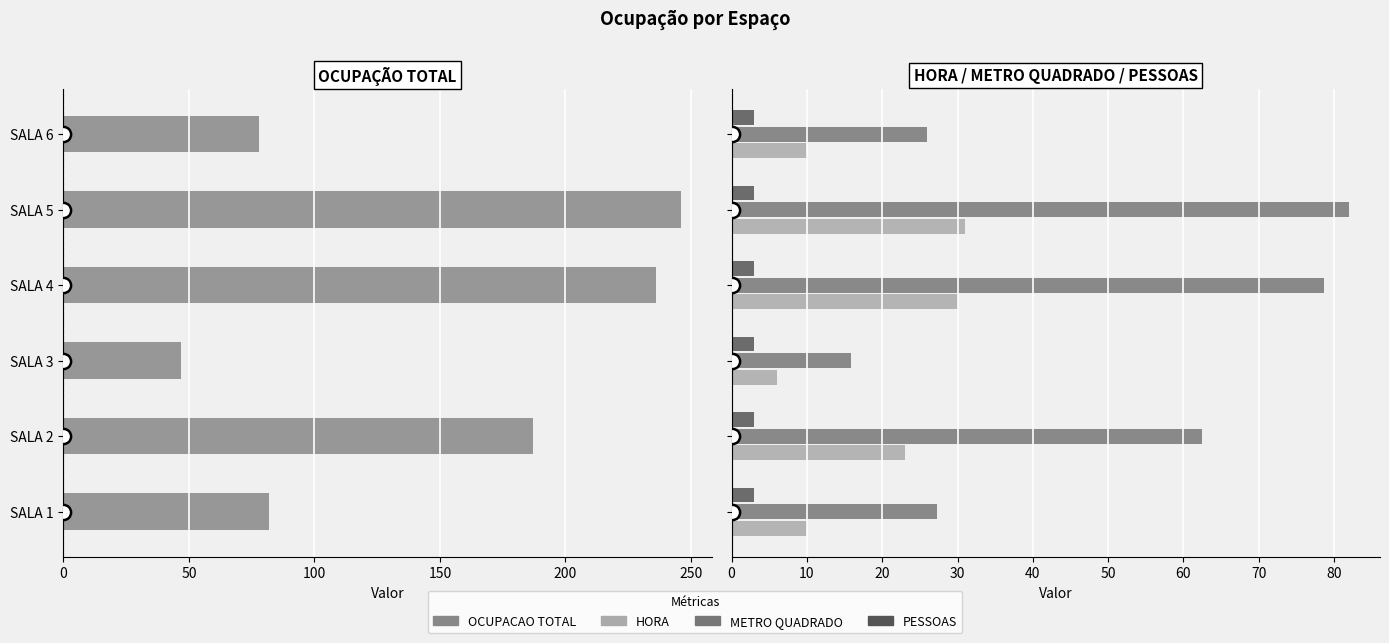

Which series reaches the minimum Y coordinate?

PESSOAS